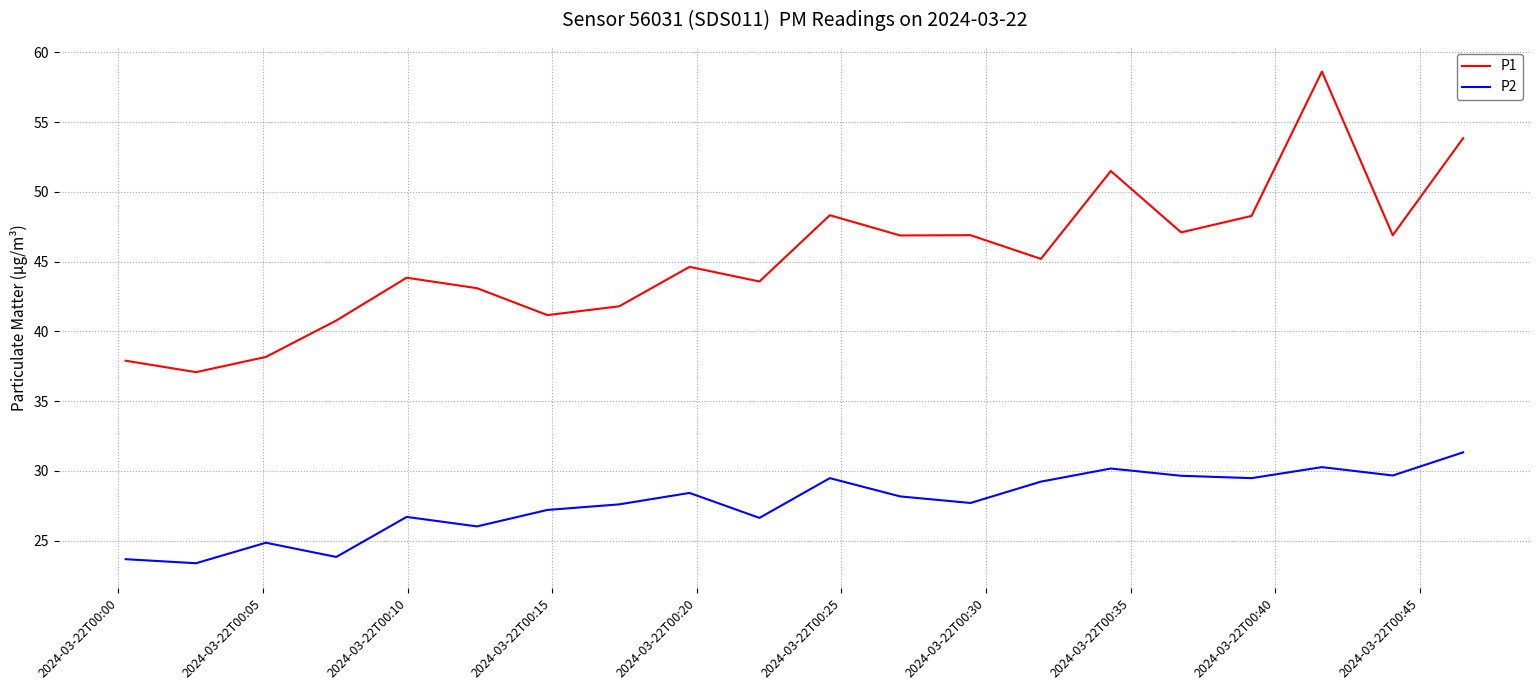

True or false: P1 and P2 cross at least once.

False